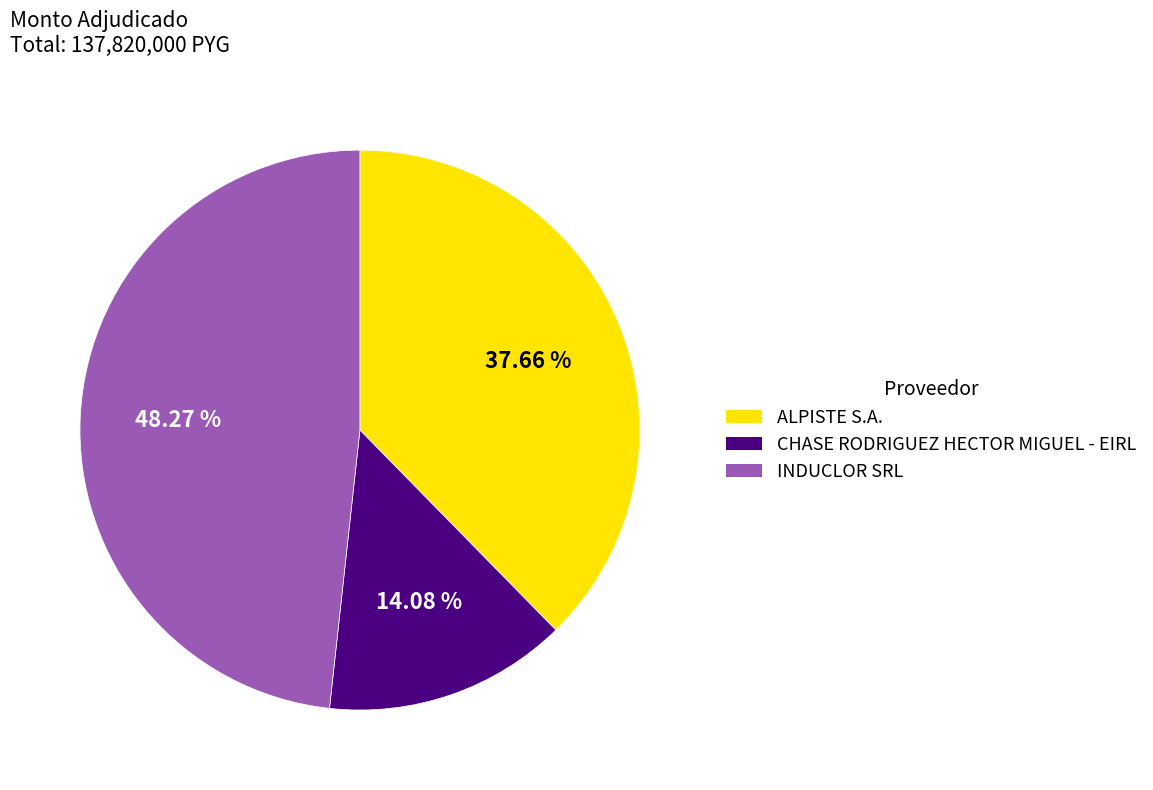

Count the number of slices in the pie.

3